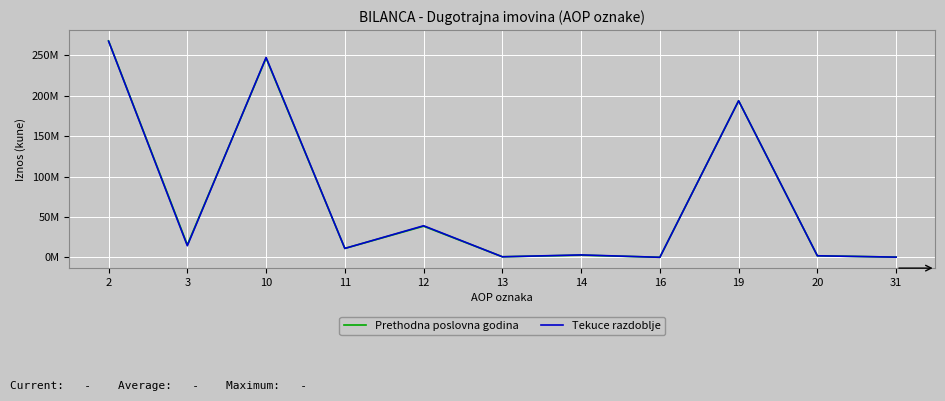

Does the chart have visible grid lines?

Yes